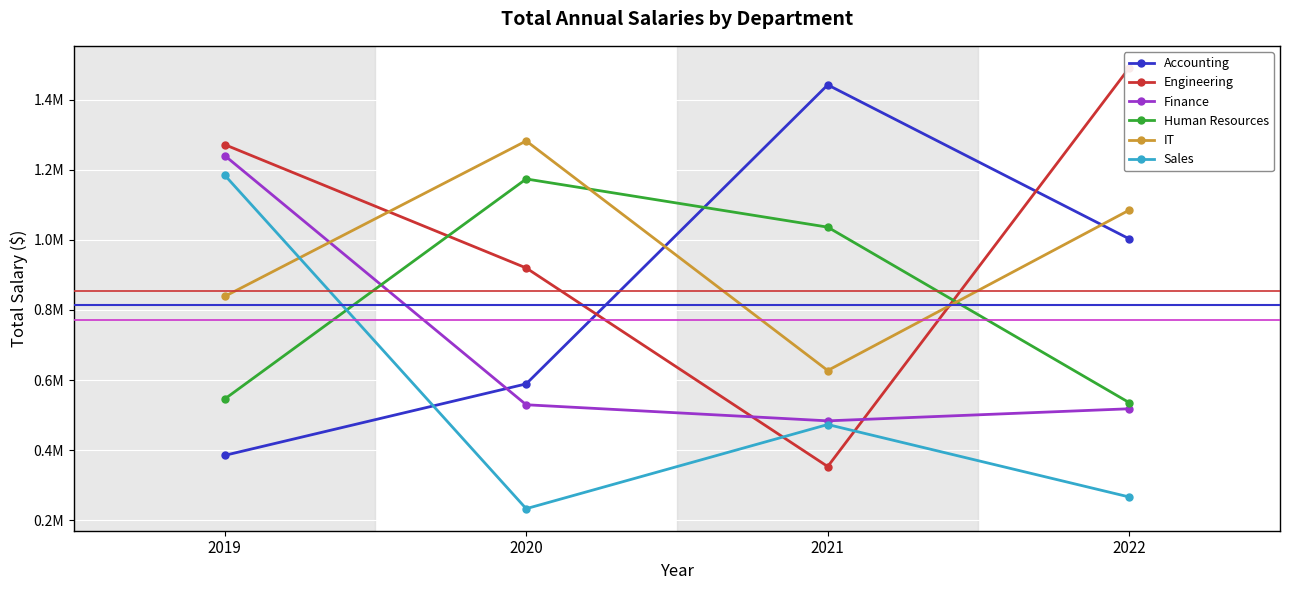

Which series has the widest spread of values?

Engineering